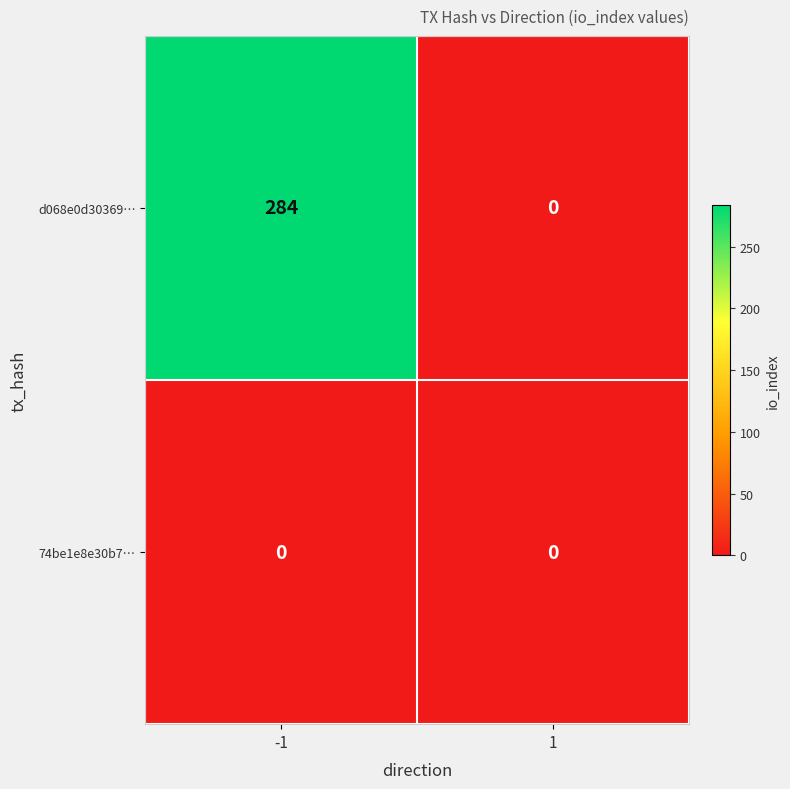

Reading left to right, transcribe all the data shown in this chart.

d068e0d30369…: -1=284	1=0
74be1e8e30b7…: -1=0	1=0